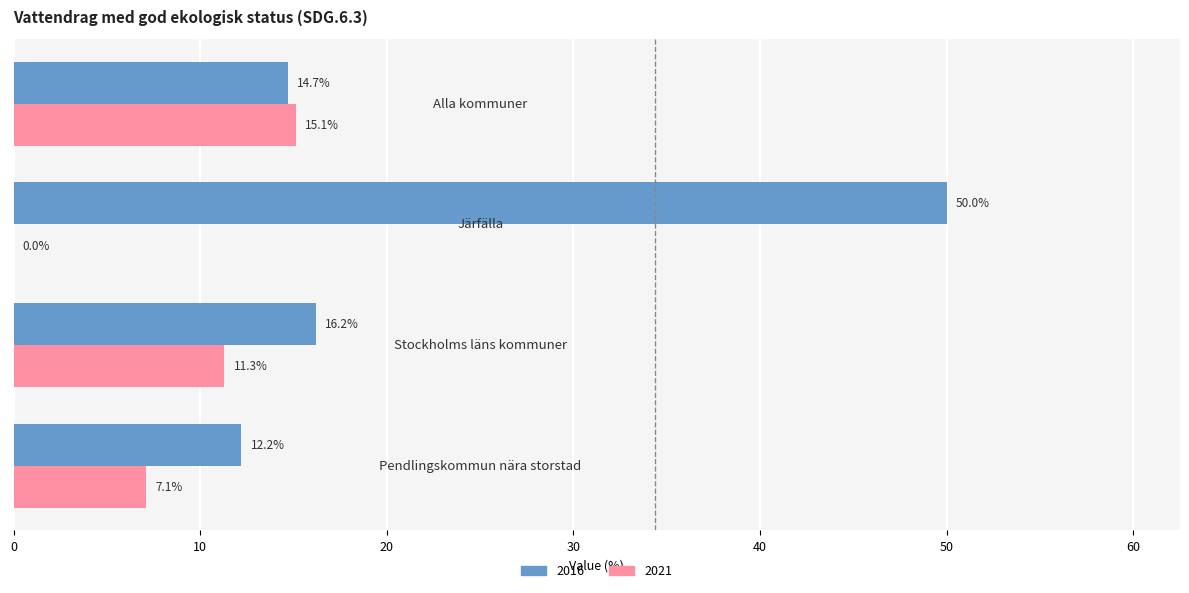

What is the maximum value for 2021?

15.1